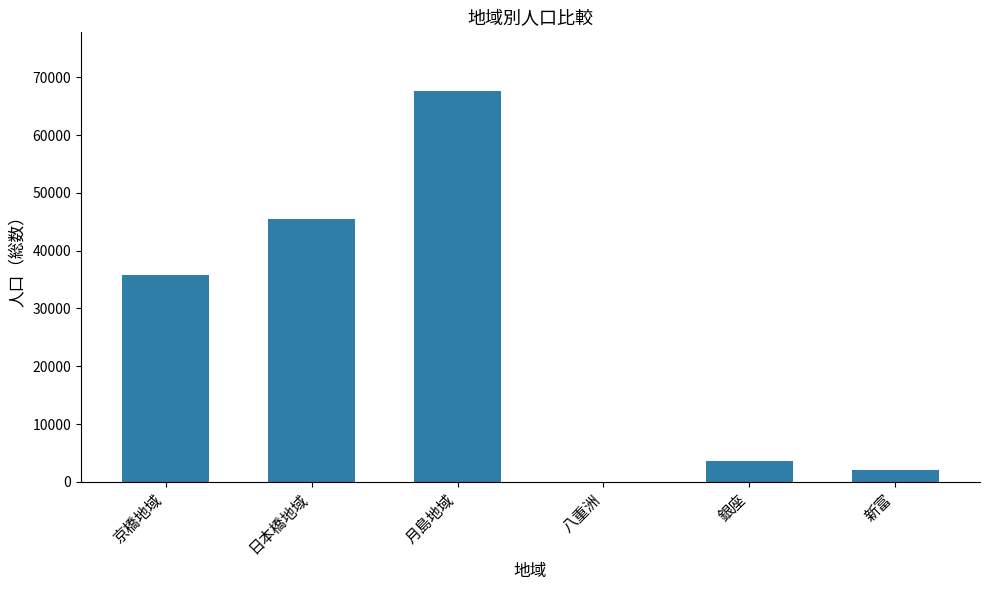

The chart shows a value of 35780 at 京橋地域. True or false?

True